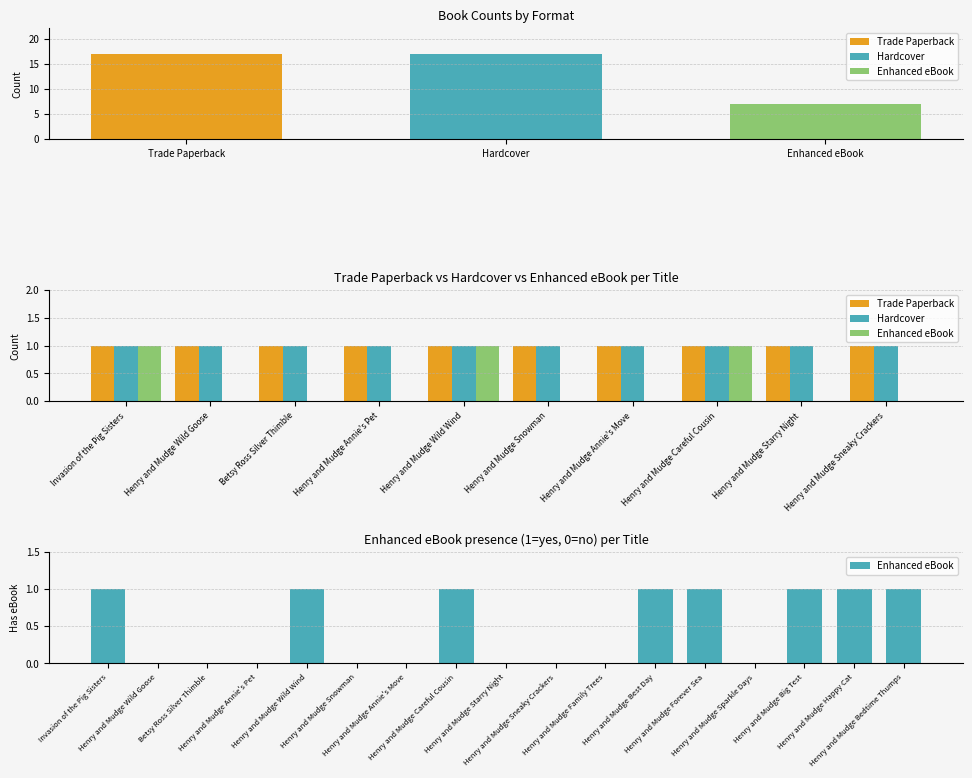

Which series changed the most between Henry and Mudge Sneaky Crackers and Henry and Mudge Sparkle Days?

Trade Paperback